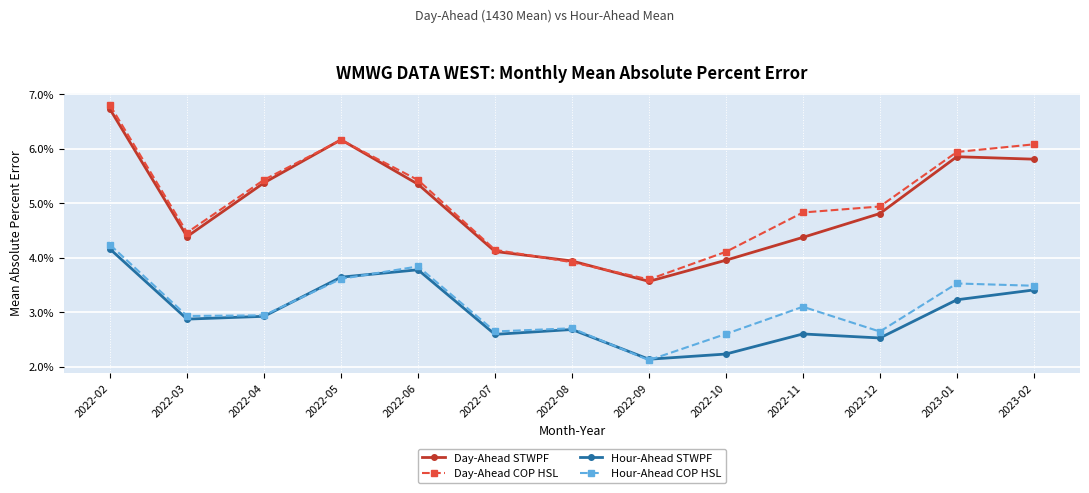

Reading right to left, transcribe all the data shown in this chart.

Day-Ahead STWPF: 0.1	0.1	0.0	0.0	0.0	0.0	0.0	0.0	0.1	0.1	0.1	0.0	0.1
Day-Ahead COP HSL: 0.1	0.1	0.0	0.0	0.0	0.0	0.0	0.0	0.1	0.1	0.1	0.0	0.1
Hour-Ahead STWPF: 0.0	0.0	0.0	0.0	0.0	0.0	0.0	0.0	0.0	0.0	0.0	0.0	0.0
Hour-Ahead COP HSL: 0.0	0.0	0.0	0.0	0.0	0.0	0.0	0.0	0.0	0.0	0.0	0.0	0.0